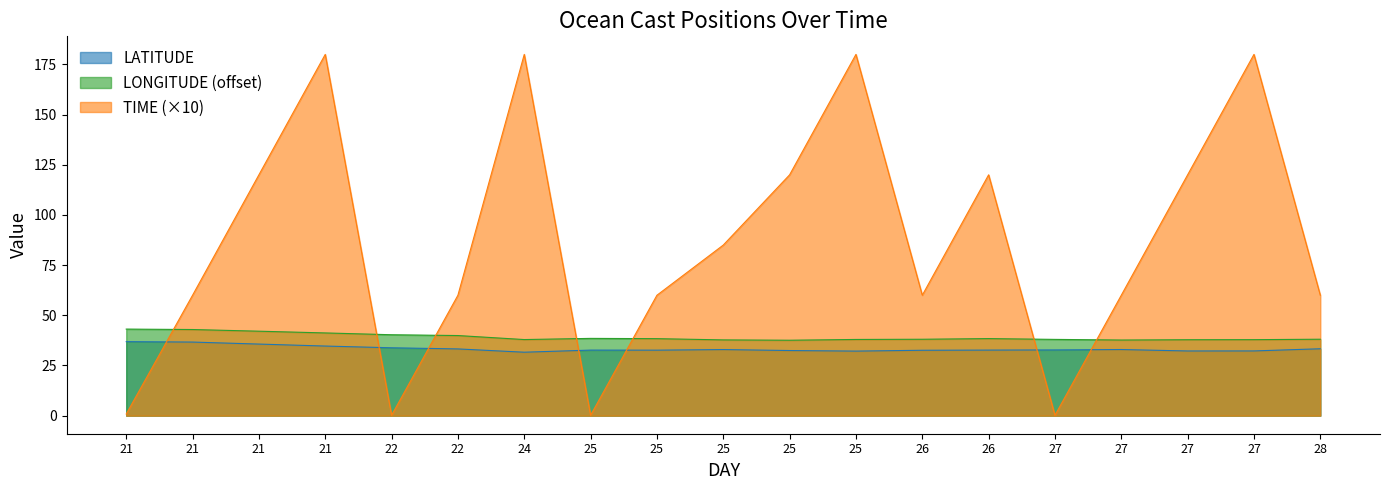

Which category has the highest value across all series?

21